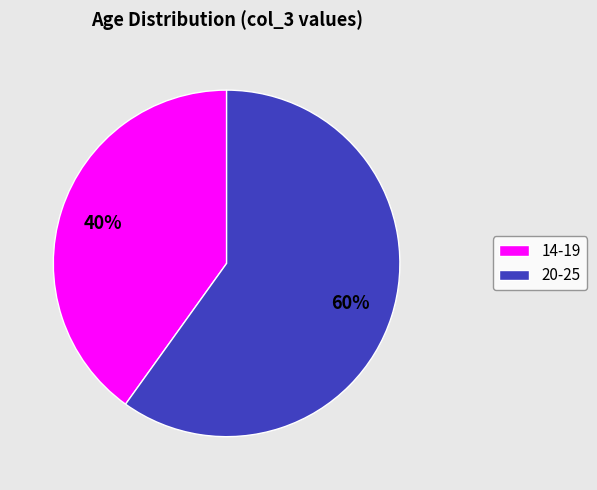

Which slice is the largest?

20-25